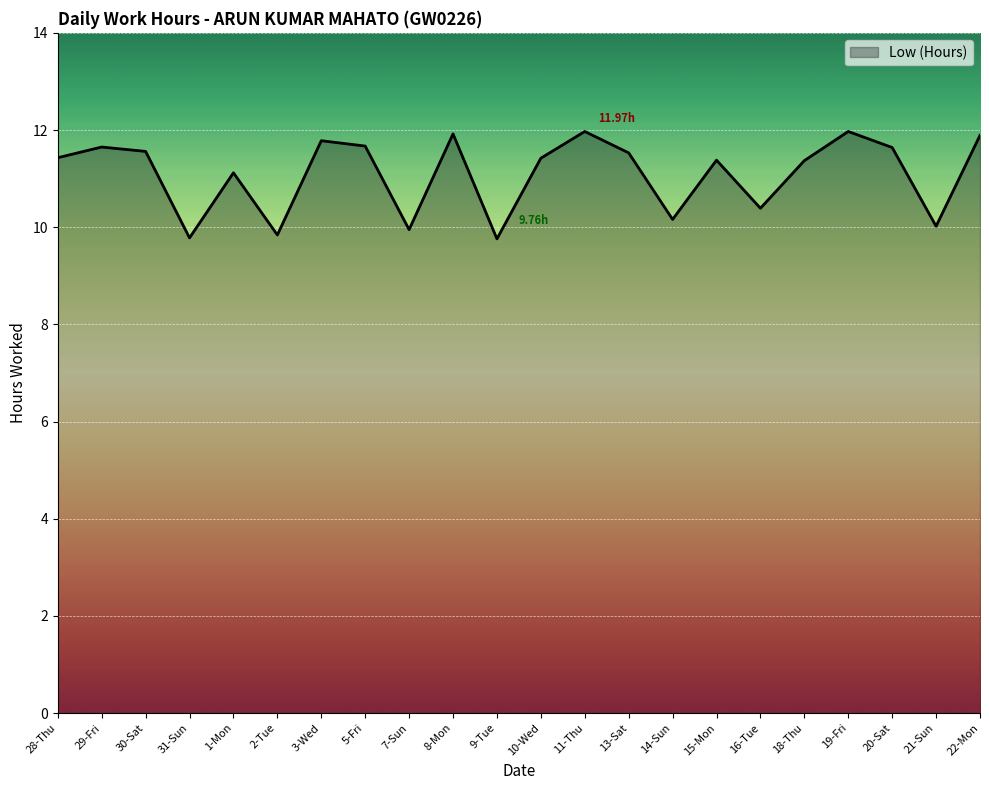

What is the difference between the maximum and minimum values?

2.2